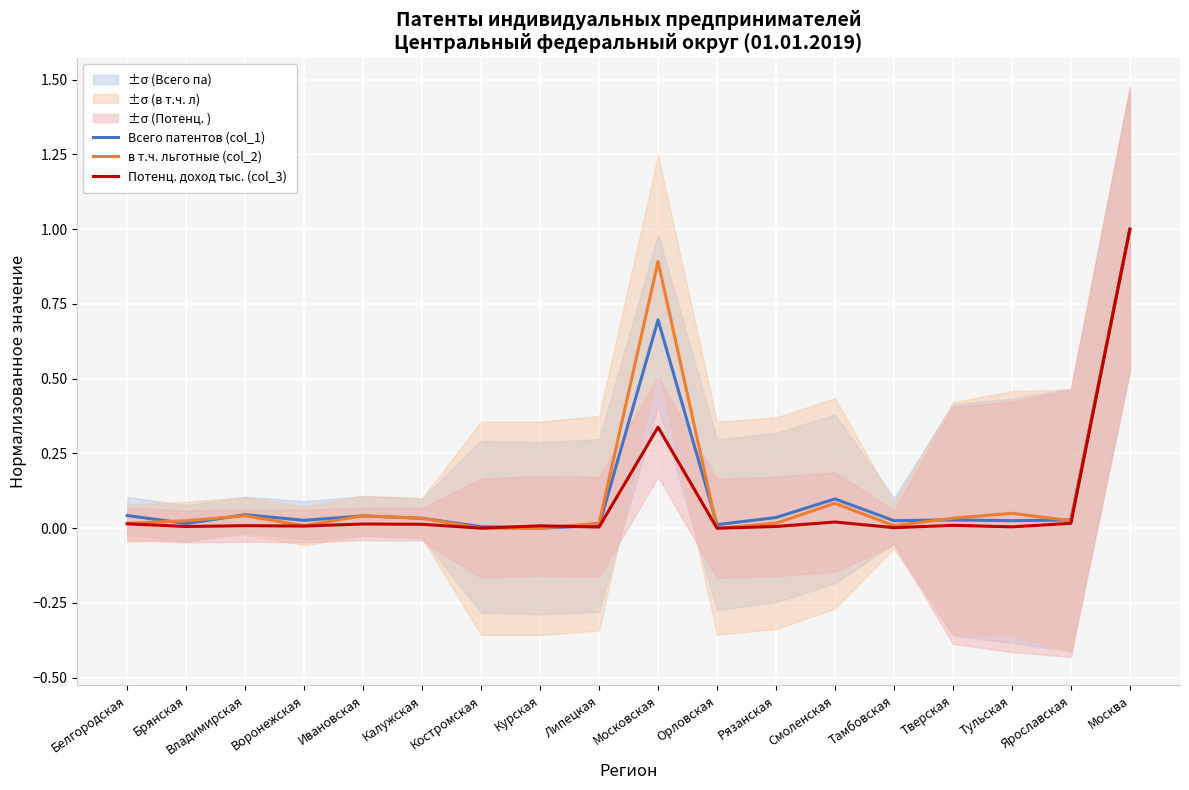

True or false: Всего патентов (col_1) has more than 1 interior local peaks.

True